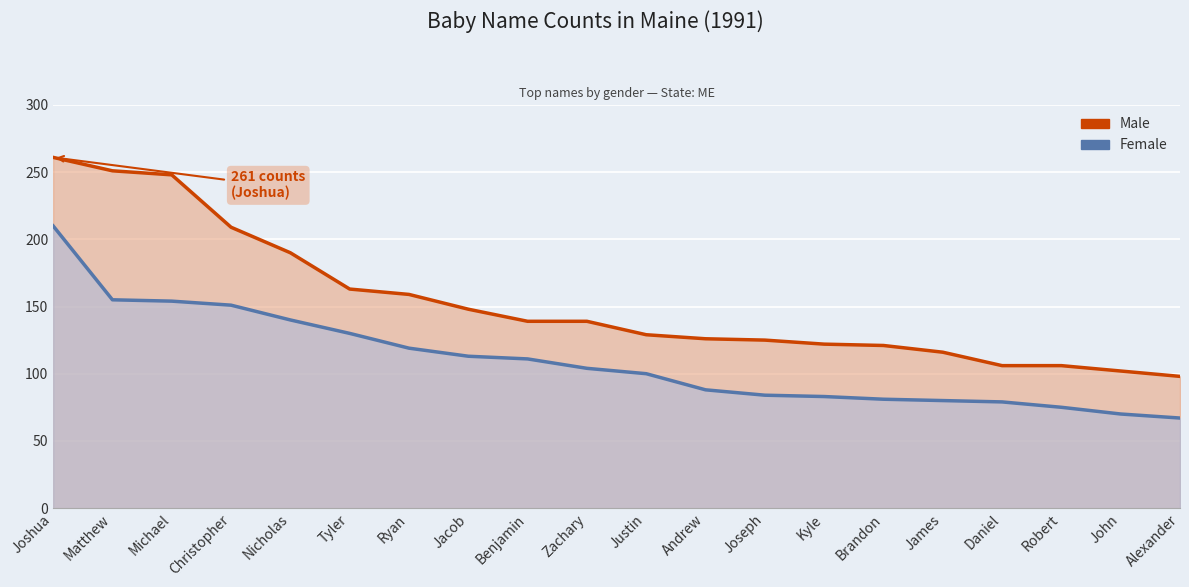

Which series has the largest total across all categories?

Male